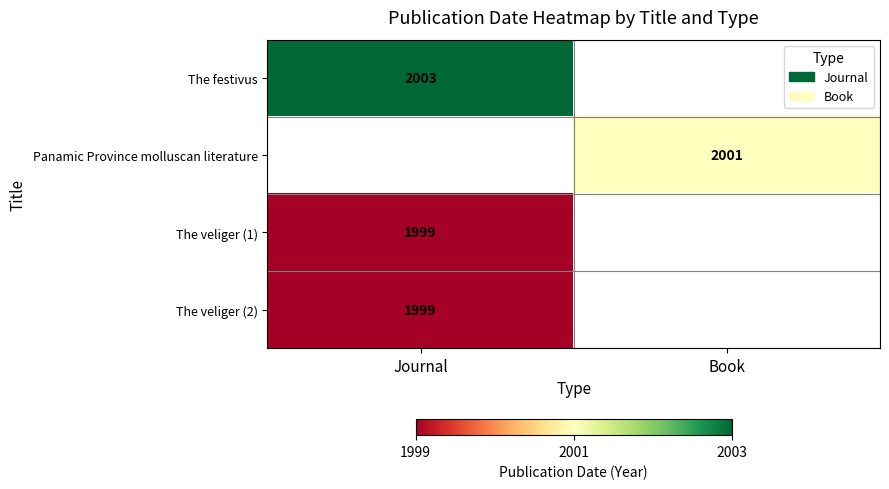

True or false: The festivus has a value of 2003 at Journal.

True